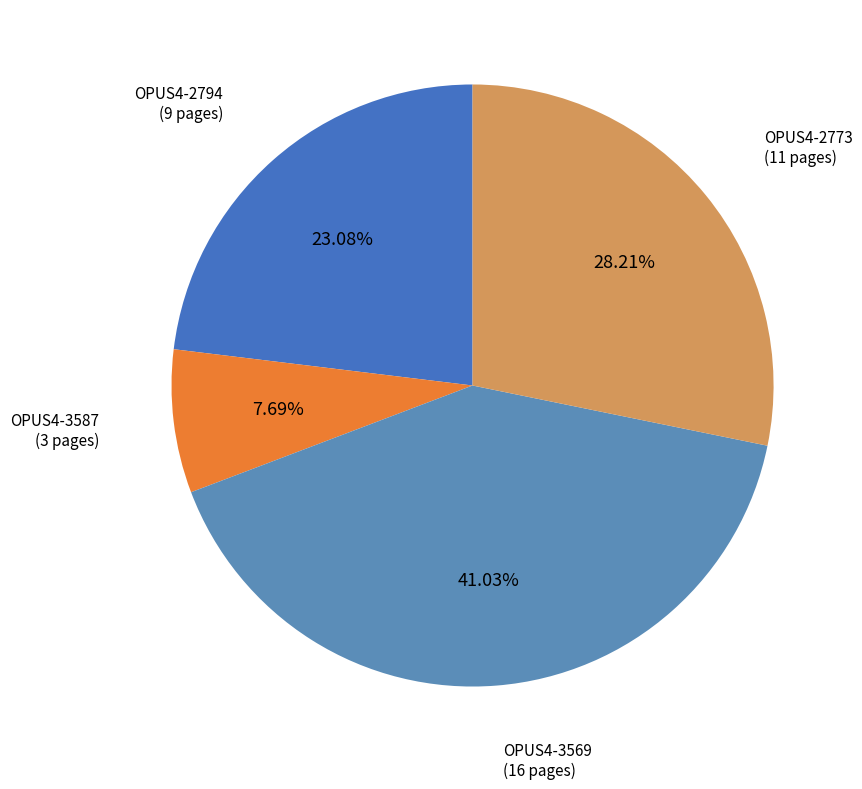

Is there any slice that represents more than half of the pie?

No